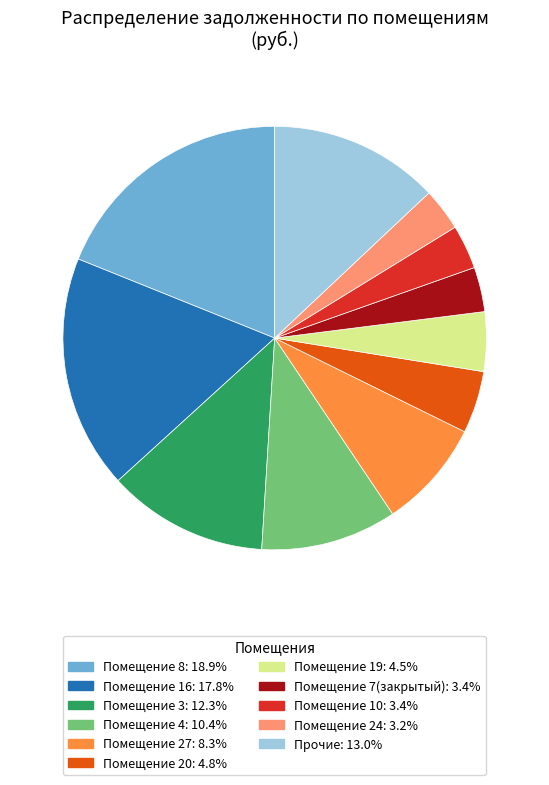

Is there any slice that represents more than half of the pie?

No